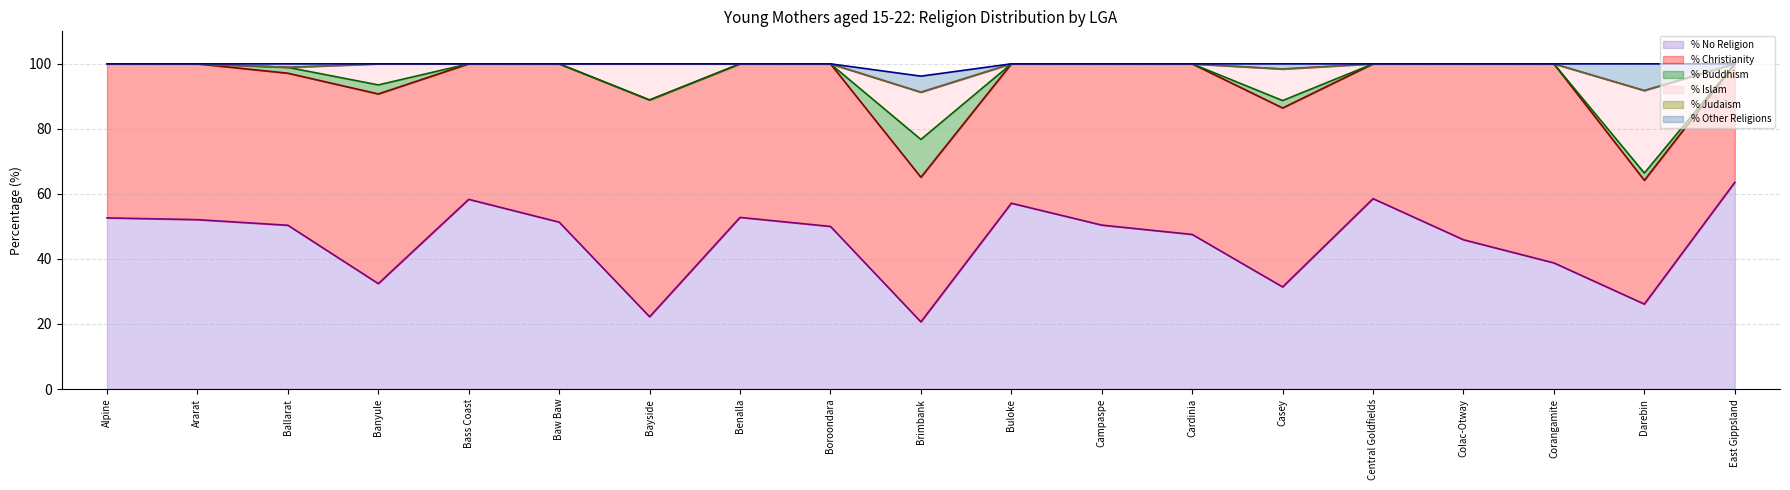

The % Islam series shows 15.8 at Baw Baw. True or false?

False